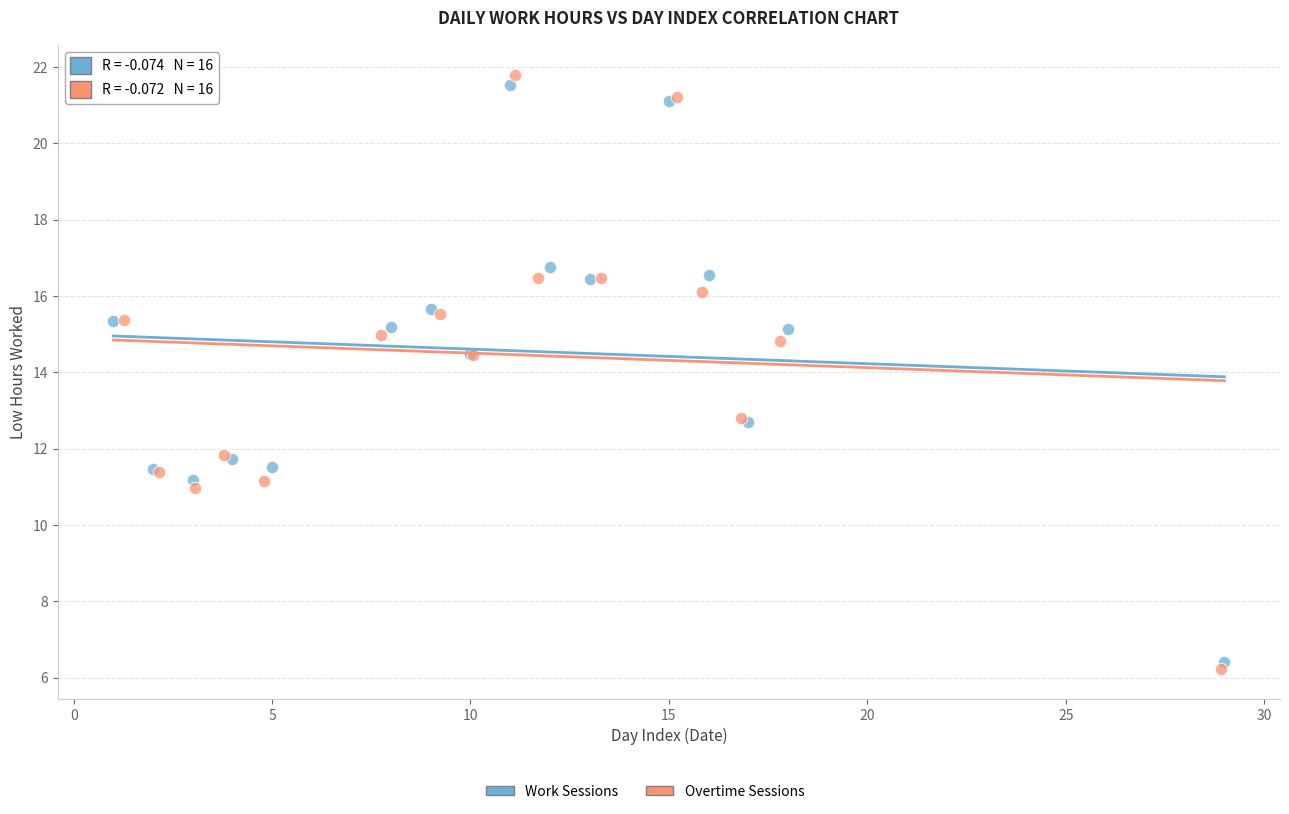

Which series contains the highest Y value?

Overtime Sessions